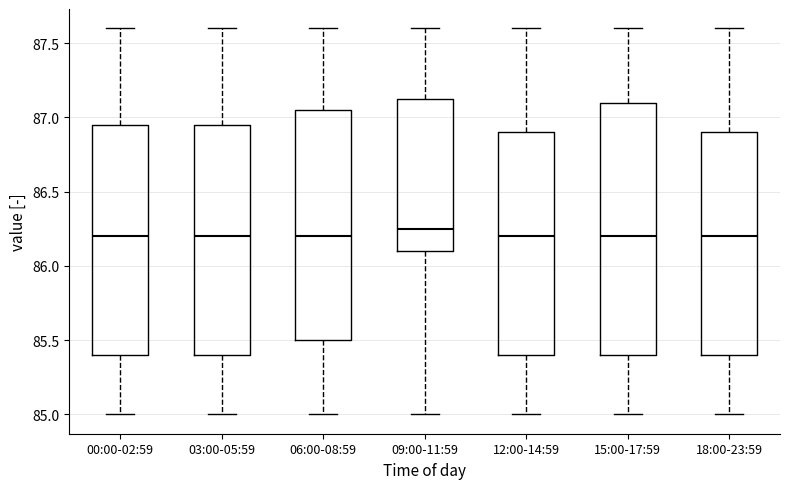

Where is the upper edge of the box for 06:00-08:59 on the y-axis? The values are not printed on the chart, so give them approximately, as read against the axis.

87.05